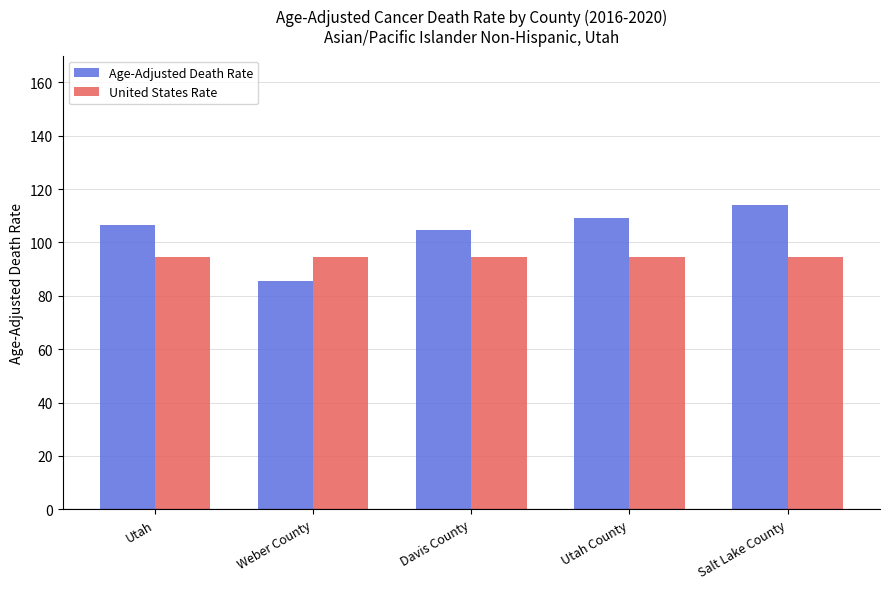

What is the total value across all series at Salt Lake County?

208.6